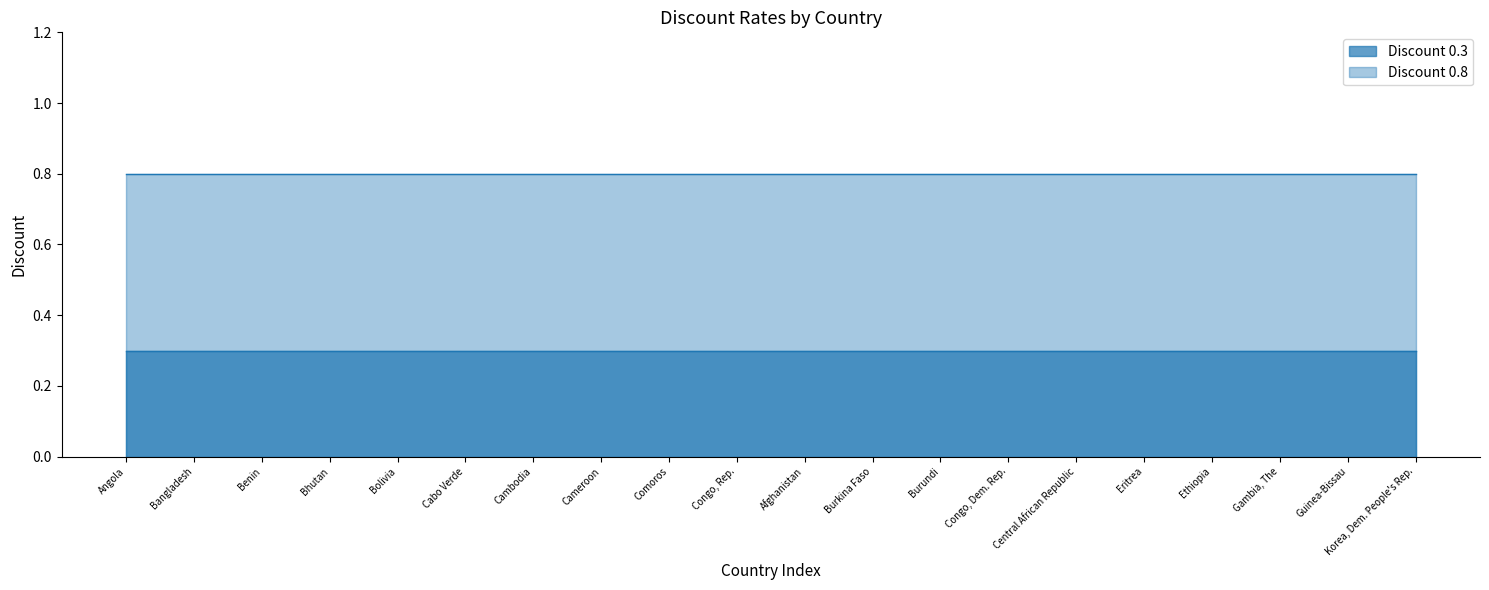

What is the value of the Discount 0.8 point at the 16th from the left?

0.8